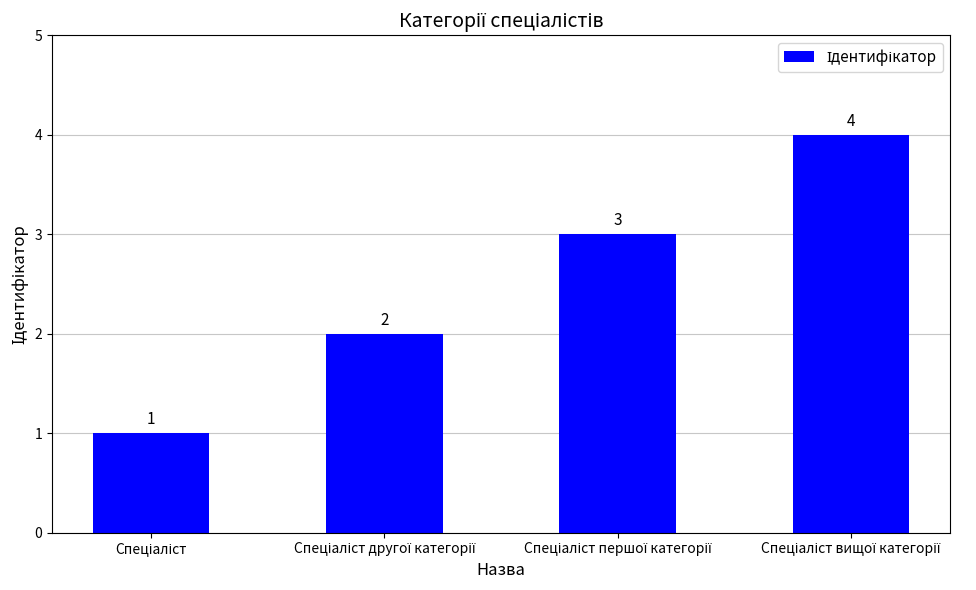

How many values are between 2 and 4?

3